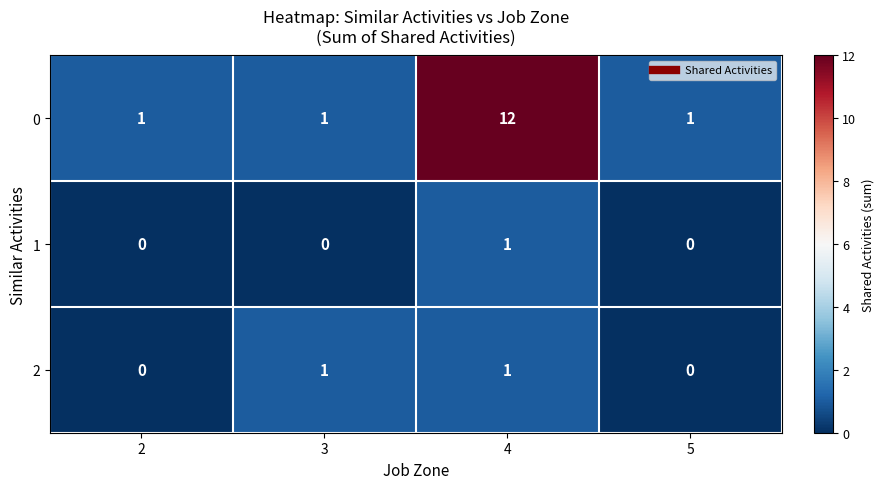

Count the 0 values in the range 1 to 12.

4